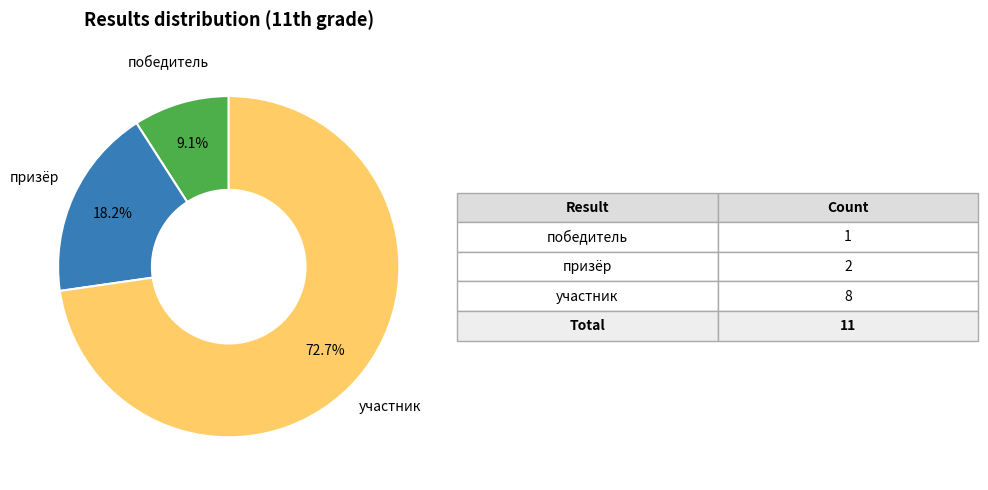

Does any single category account for the majority?

Yes